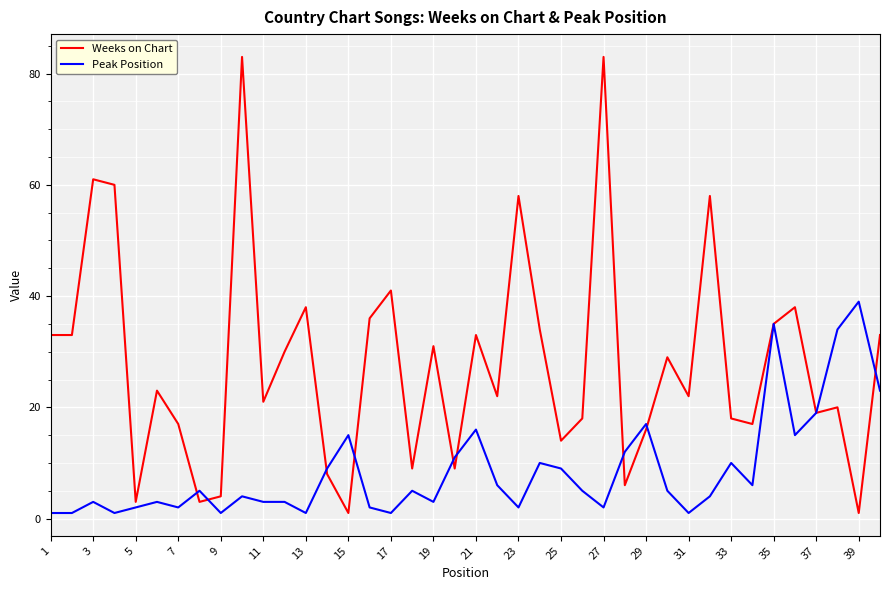

List the series in order of their peak value, highest first.

Weeks on Chart, Peak Position